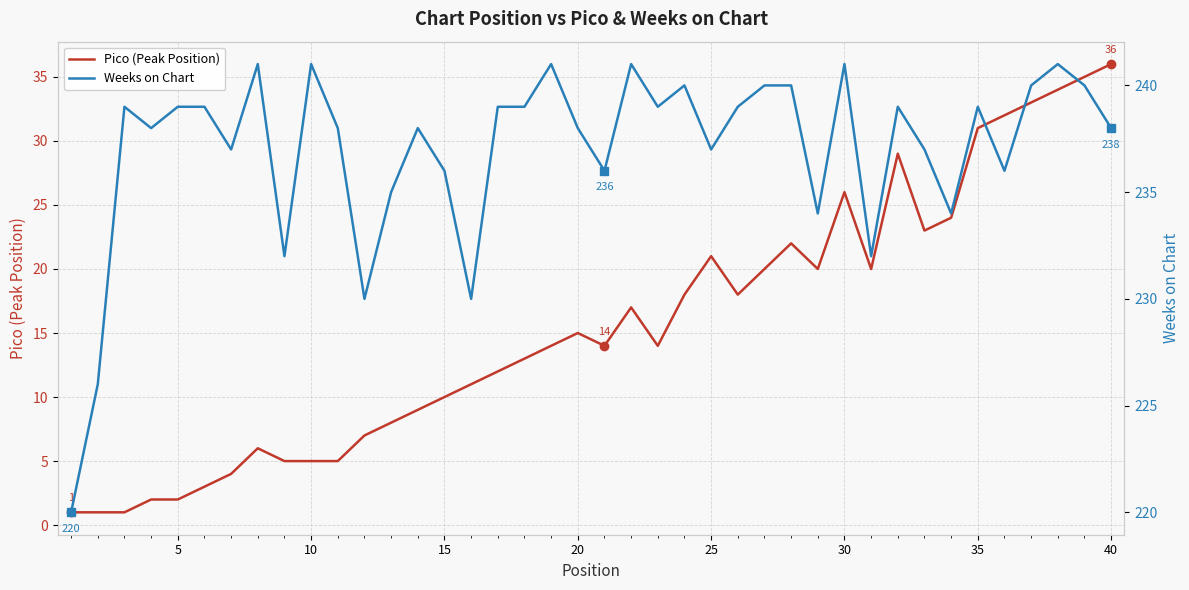

What is the value of the Pico (Peak Position) point at the 13th from the left?

8